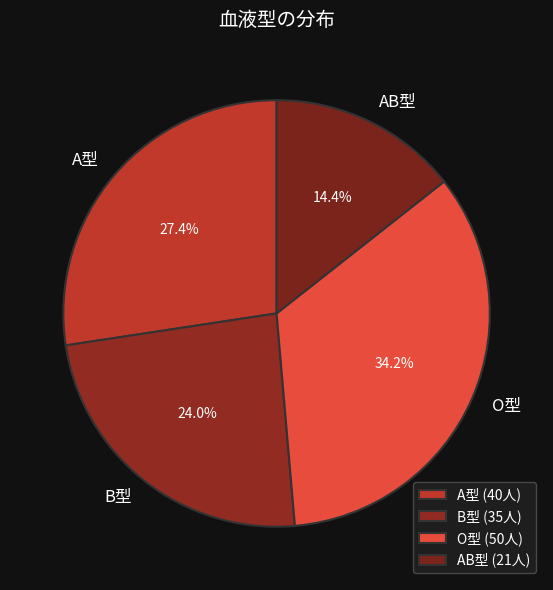

How many segments does this pie chart have?

4